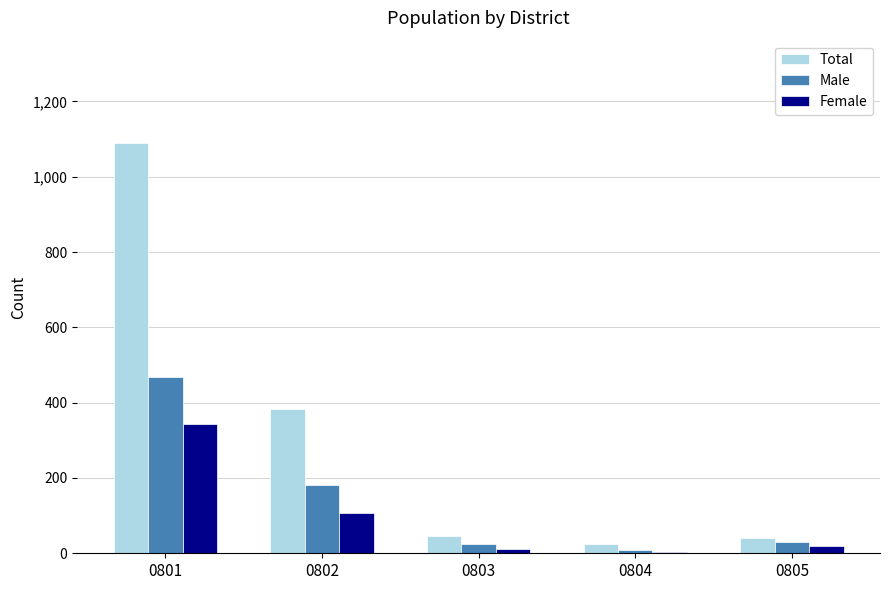

The Total series shows 46 at 0803. True or false?

True